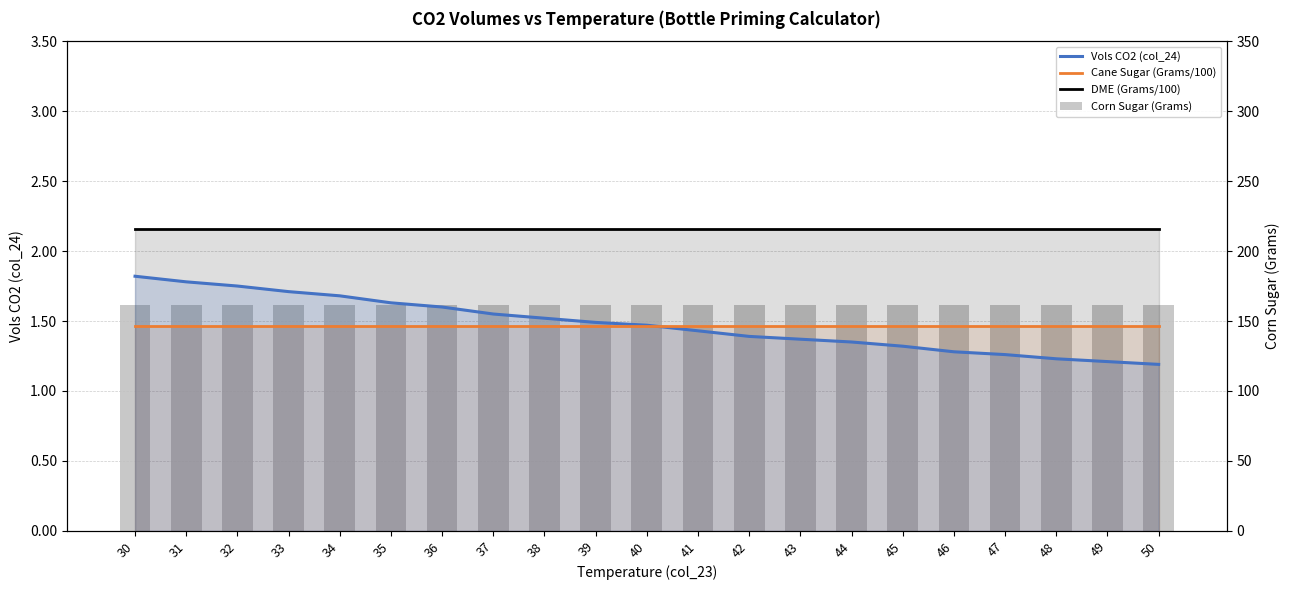

At which category is the sum across all series the highest?

30